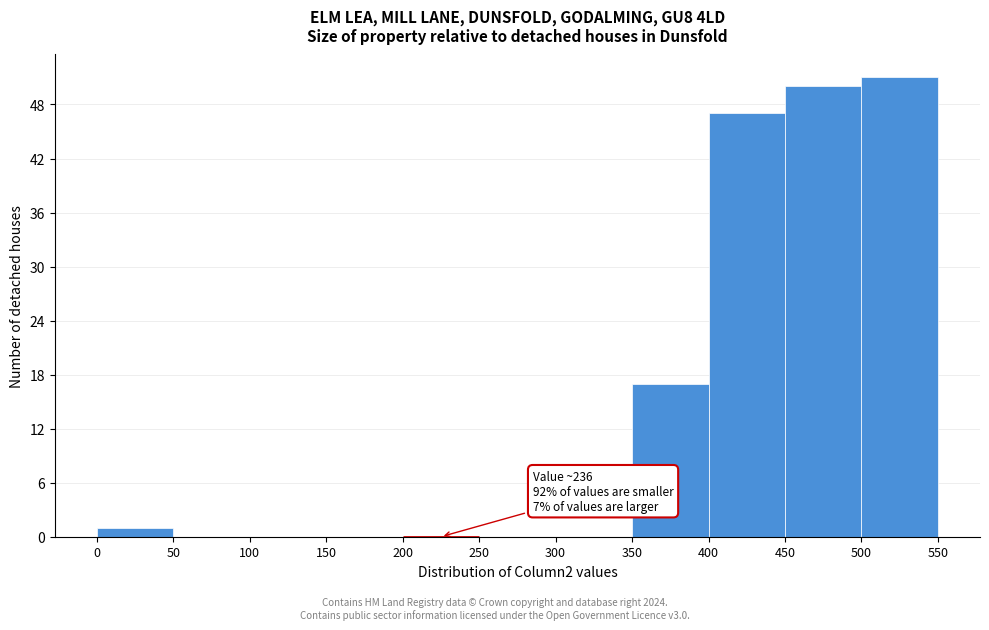

Over which range of the x-axis is the bar tallest?

500 to 550